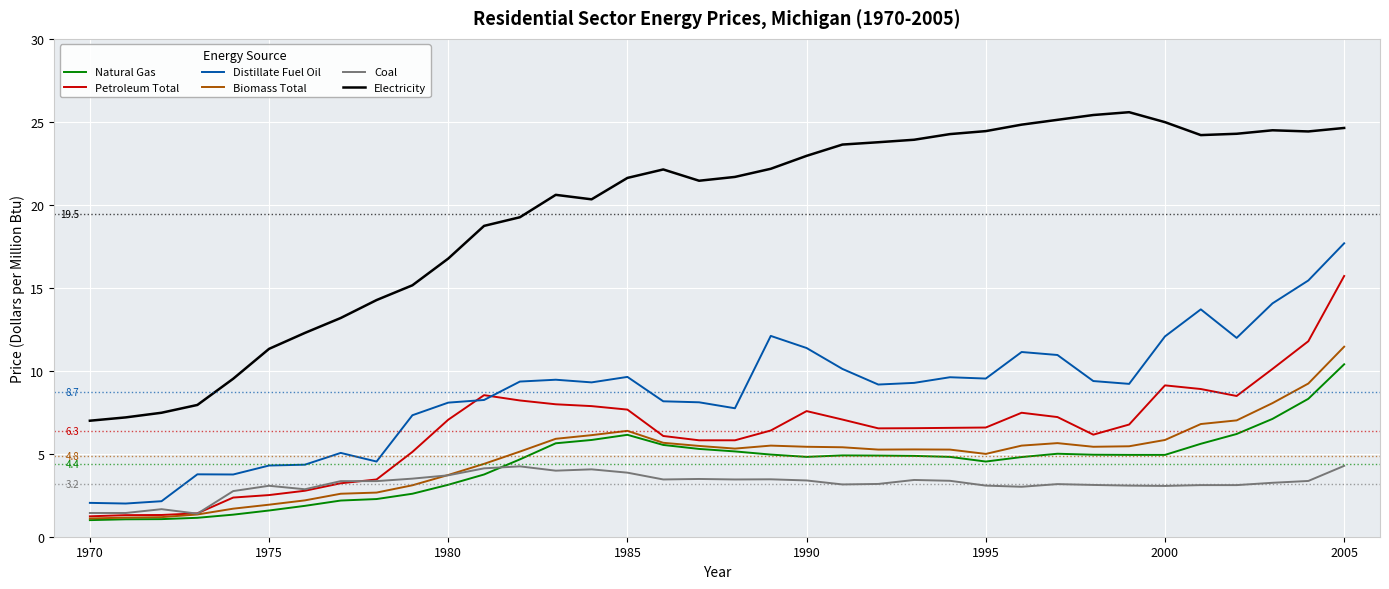

What is the lowest value of the Petroleum Total series?

1.2